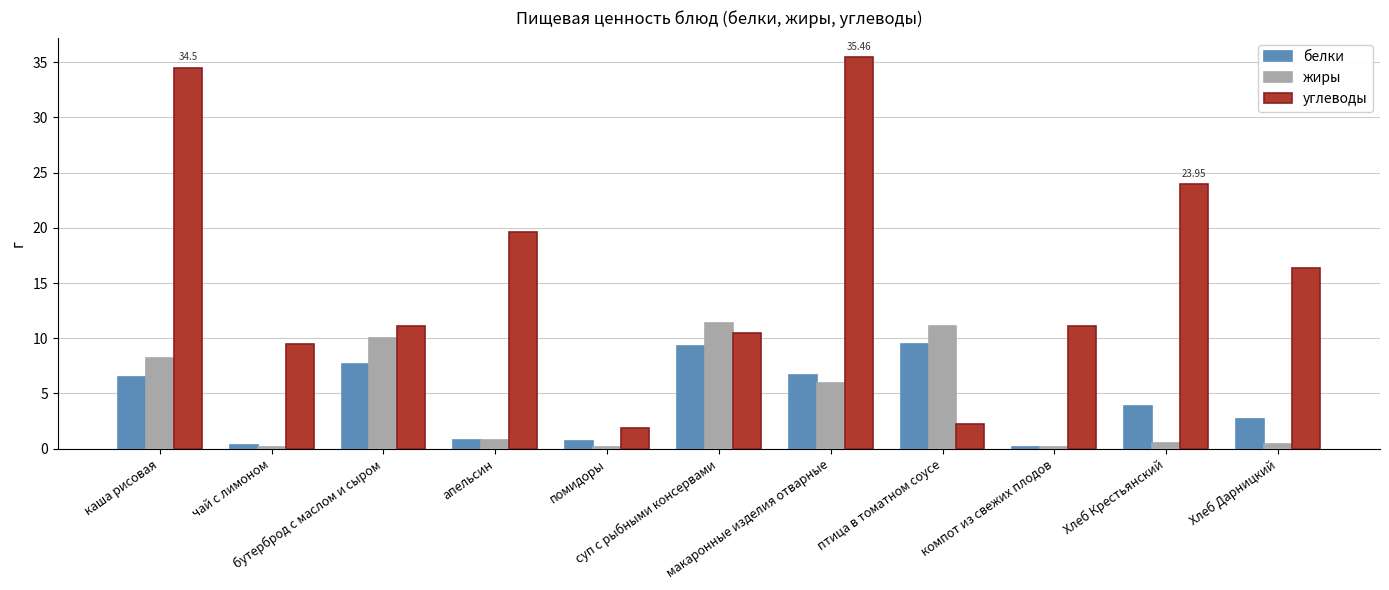

Which series has the largest total across all categories?

углеводы